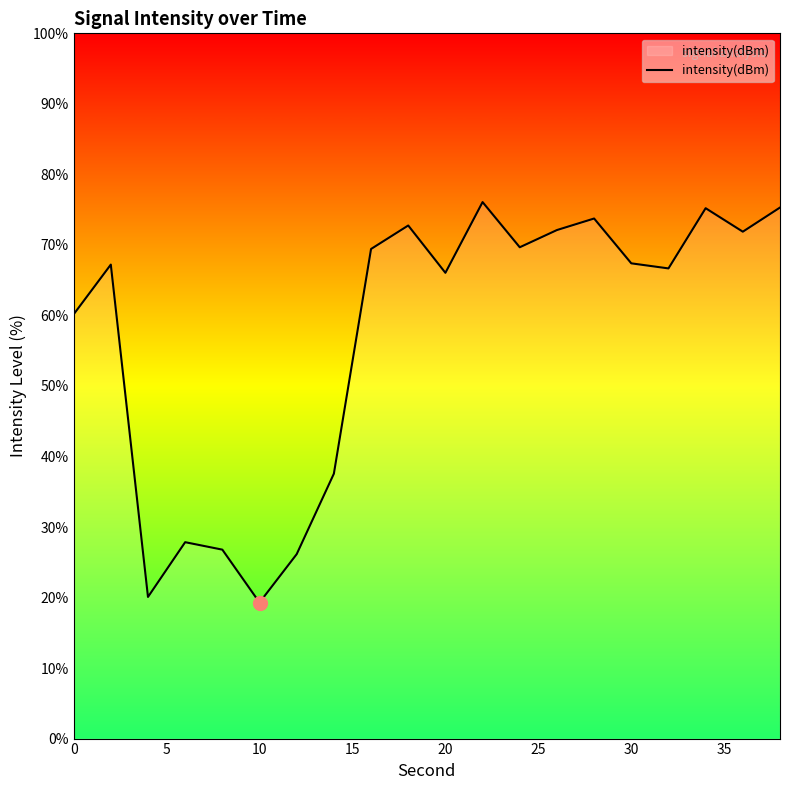

What is the maximum value shown in the chart?

76.1